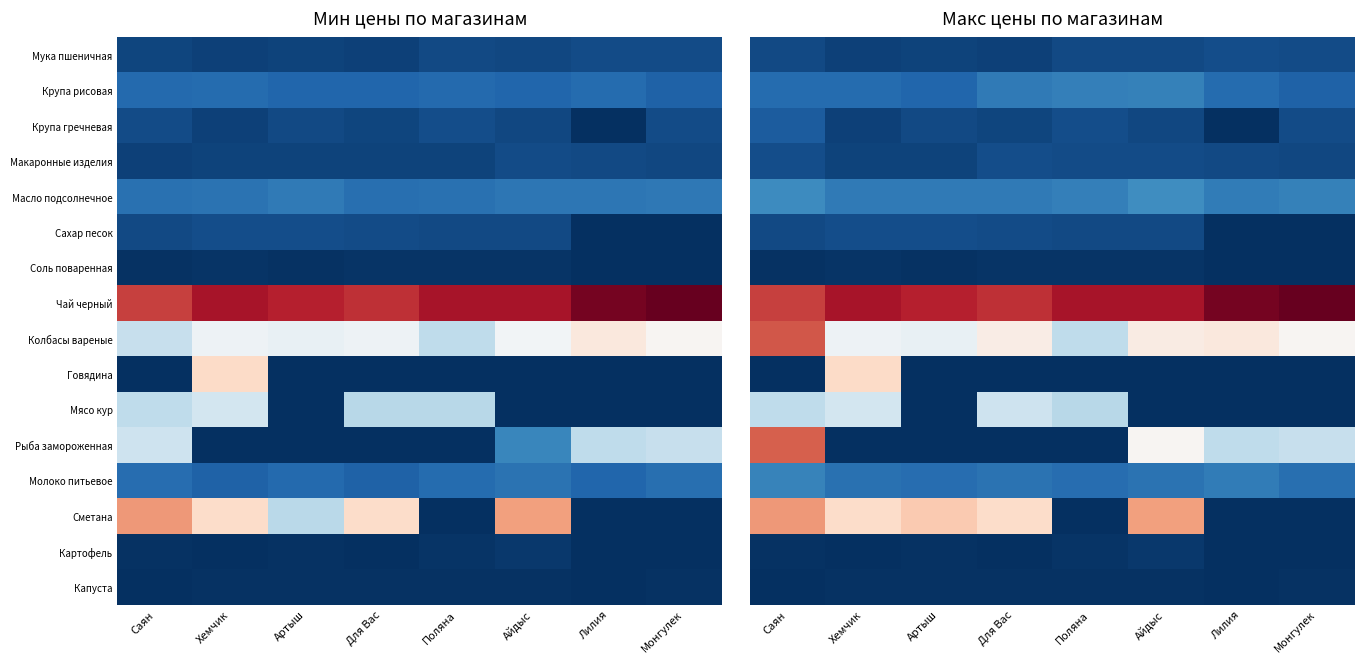

Is it true that Говядина equals -112.8 at Айдыс?

False